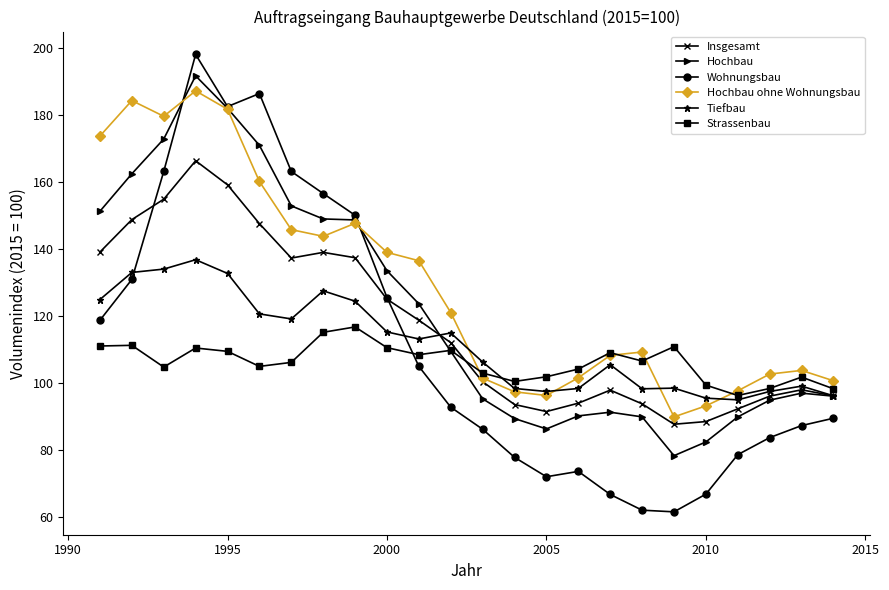

What is the value of the Wohnungsbau point at the 6th from the left?

186.5